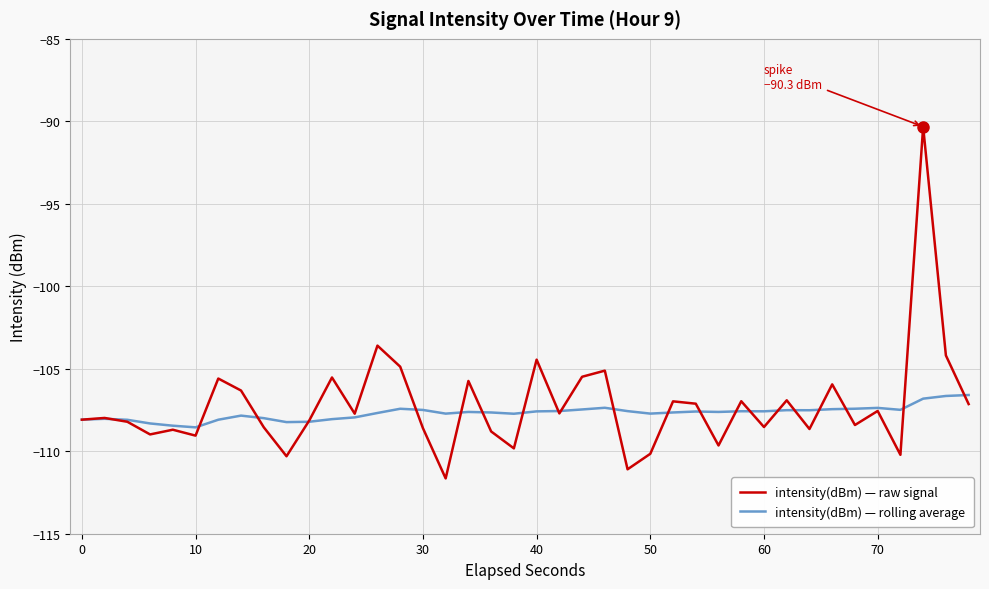

Which series has the largest range (max minus min)?

intensity(dBm) — raw signal